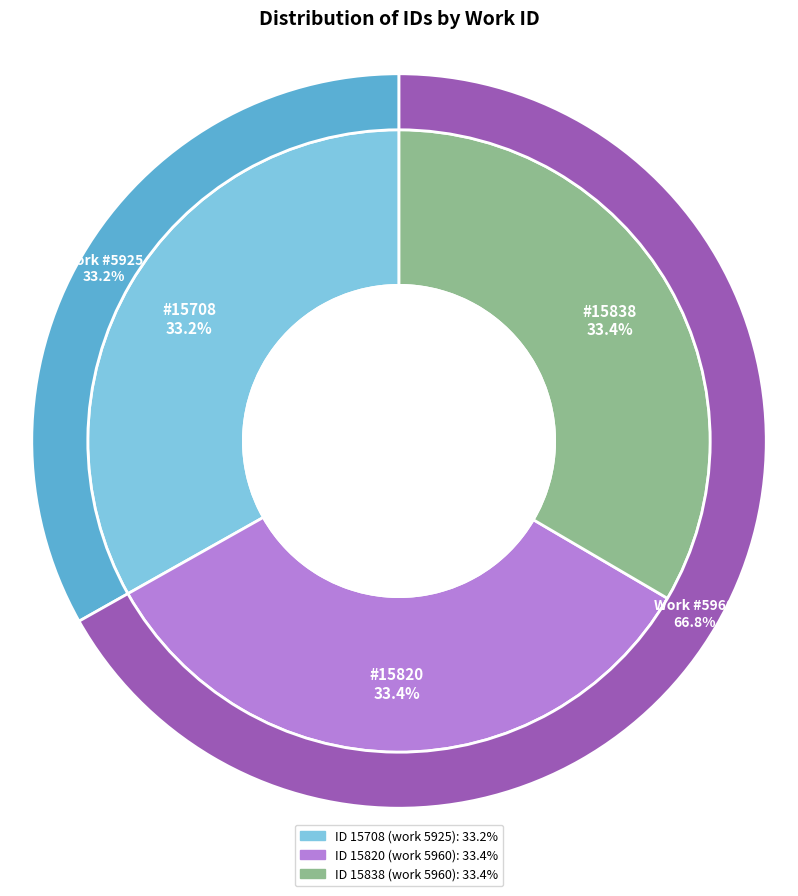

Rank the categories by value from lowest to highest.

5925, 5960_a, 5960_b